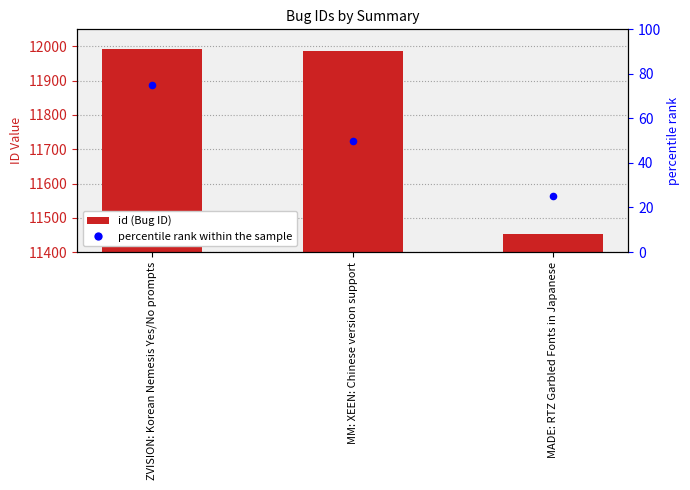

What is the total value across all series at MADE: RTZ Garbled Fonts in Japanese?

11477